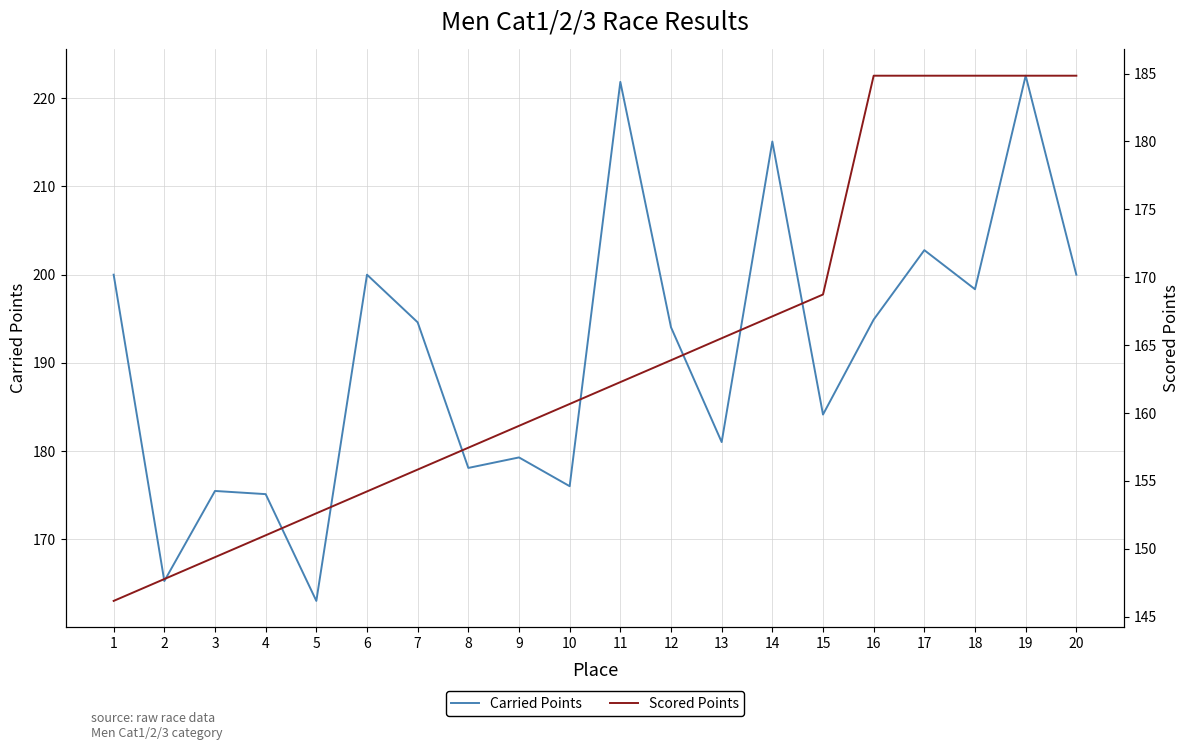

What is the total value across all series at 8?

335.5